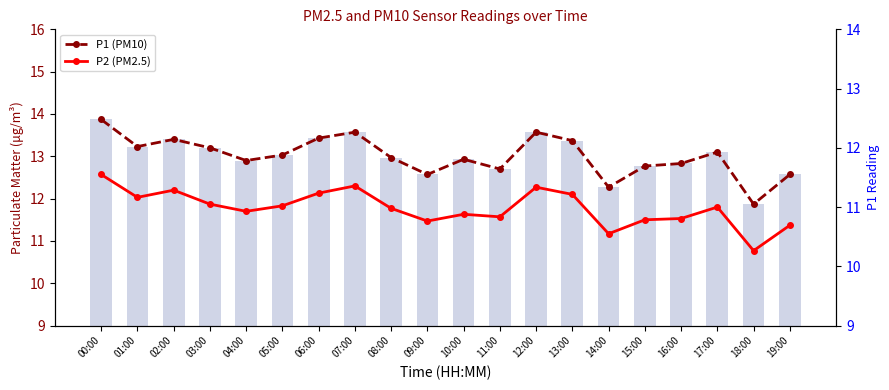

How many groups of bars are there?

20